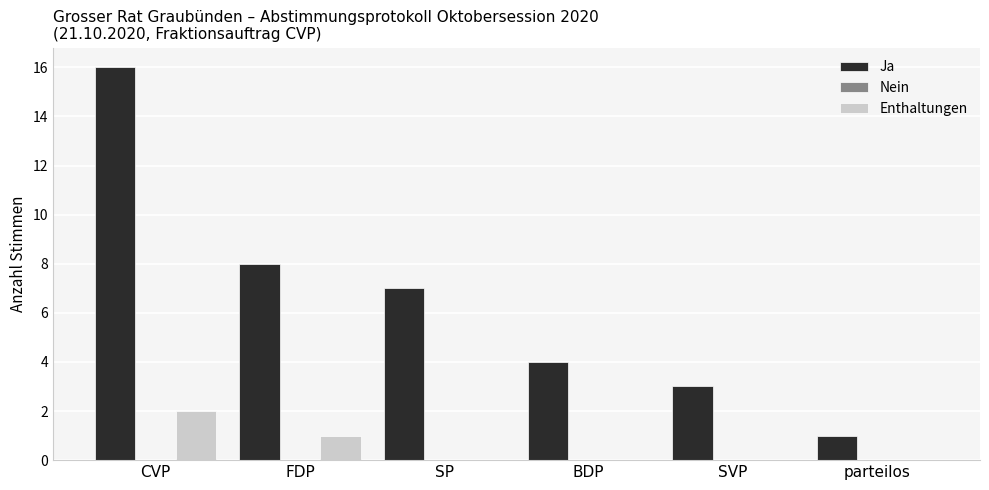

What is the total value across all series at SP?

7